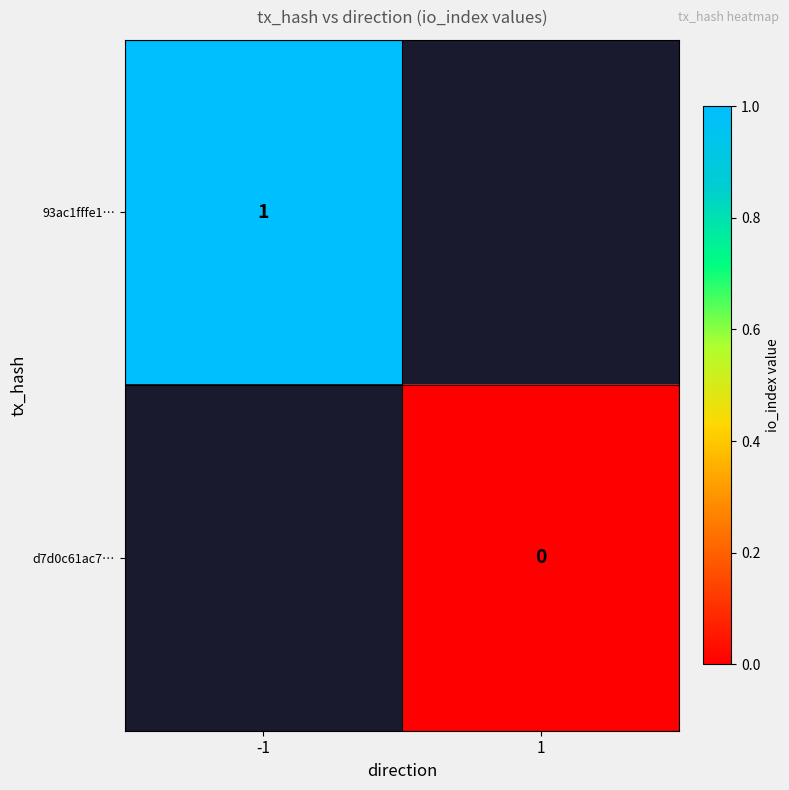

At how many categories does at least one series exceed 0?

1